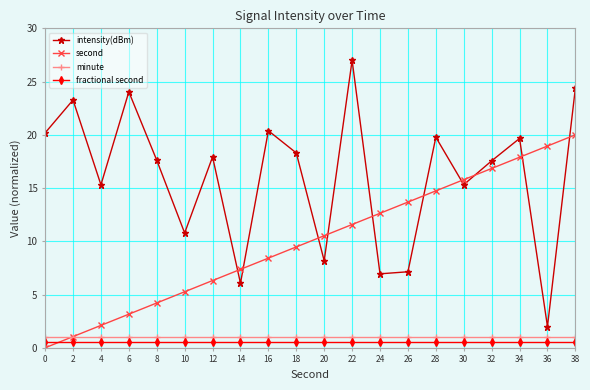

What is the sum of the intensity(dBm) values at 36 and 30?

17.3